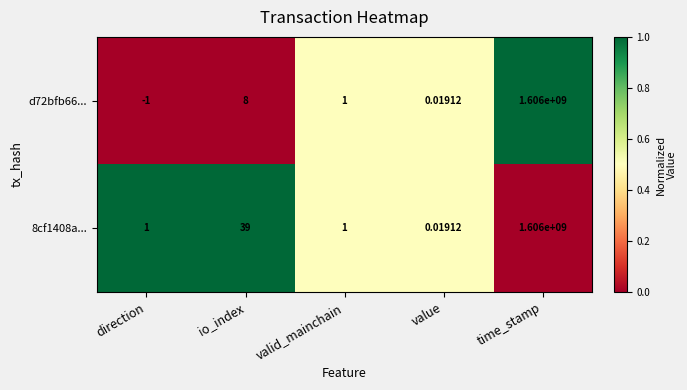

Rank the categories by d72bfb66... value from lowest to highest.

direction, value, valid_mainchain, io_index, time_stamp